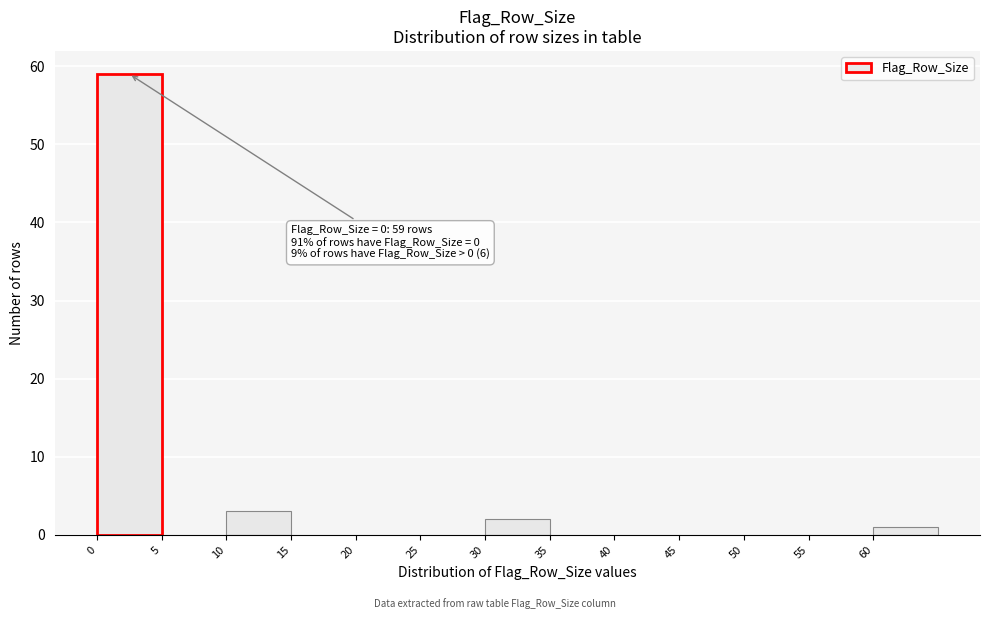

Which range on the x-axis has the tallest bar?

0 to 5